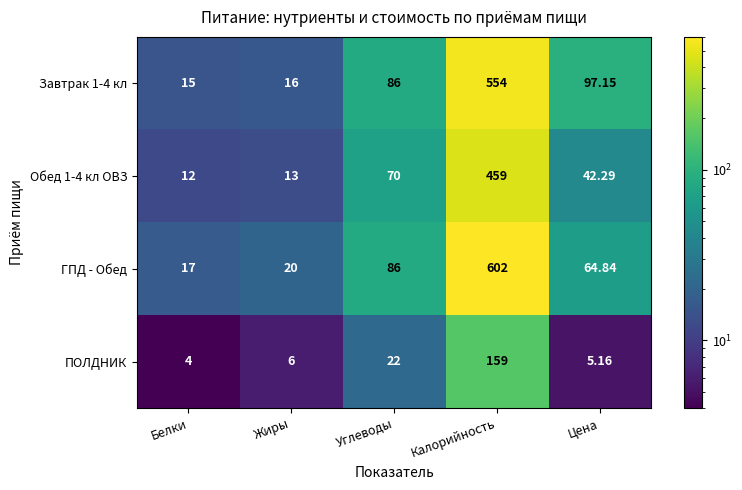

At which label is ПОЛДНИК closest to 81?

Углеводы